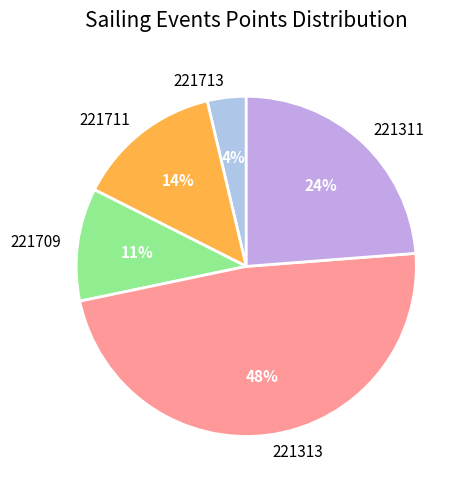

Do 221713 and 221711 together represent more than half of the pie?

No